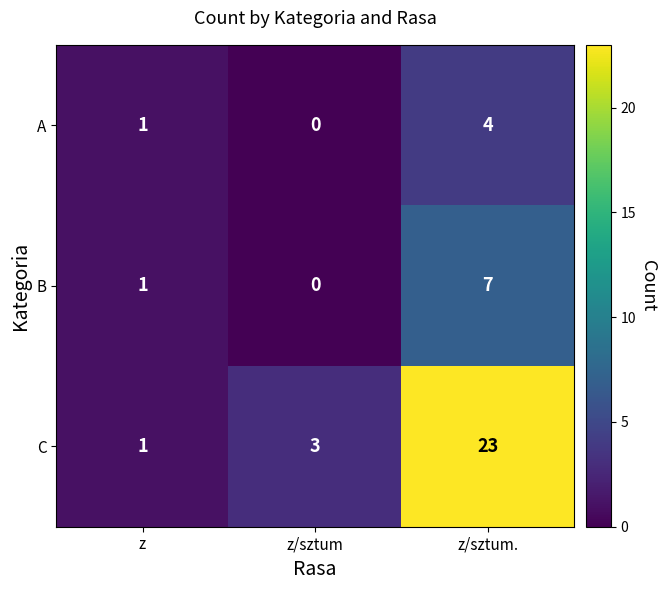

Is the value of B at z/sztum greater than the value of A at z?

No